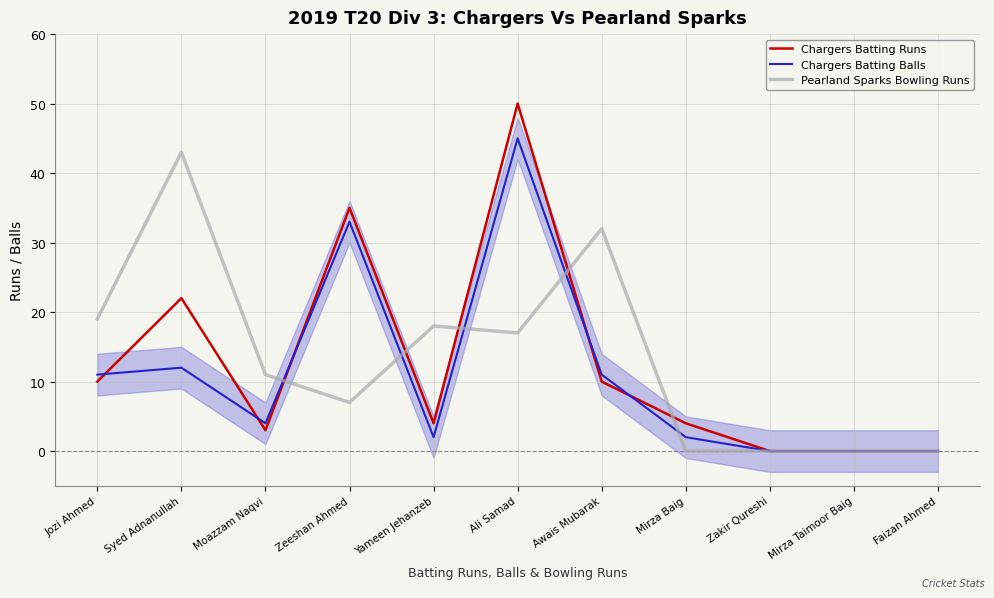

True or false: Pearland Sparks Bowling Runs and Chargers Batting Balls cross at least once.

True